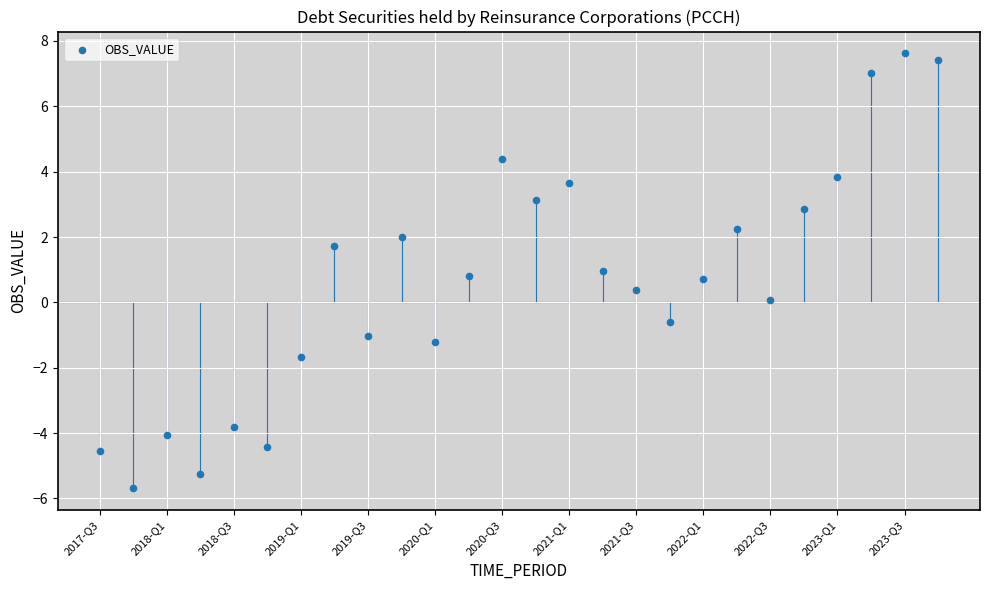

What is the range of Y values (max minus min)?

13.3